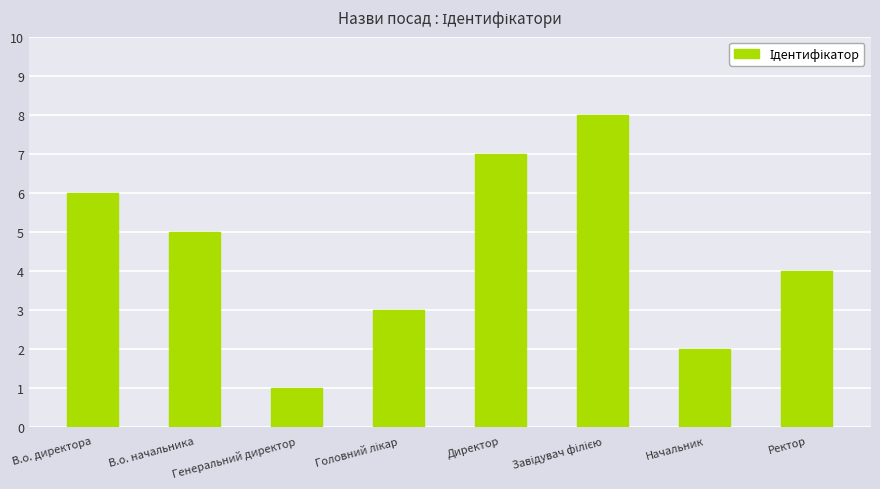

The chart shows a value of 11 at Директор. True or false?

False